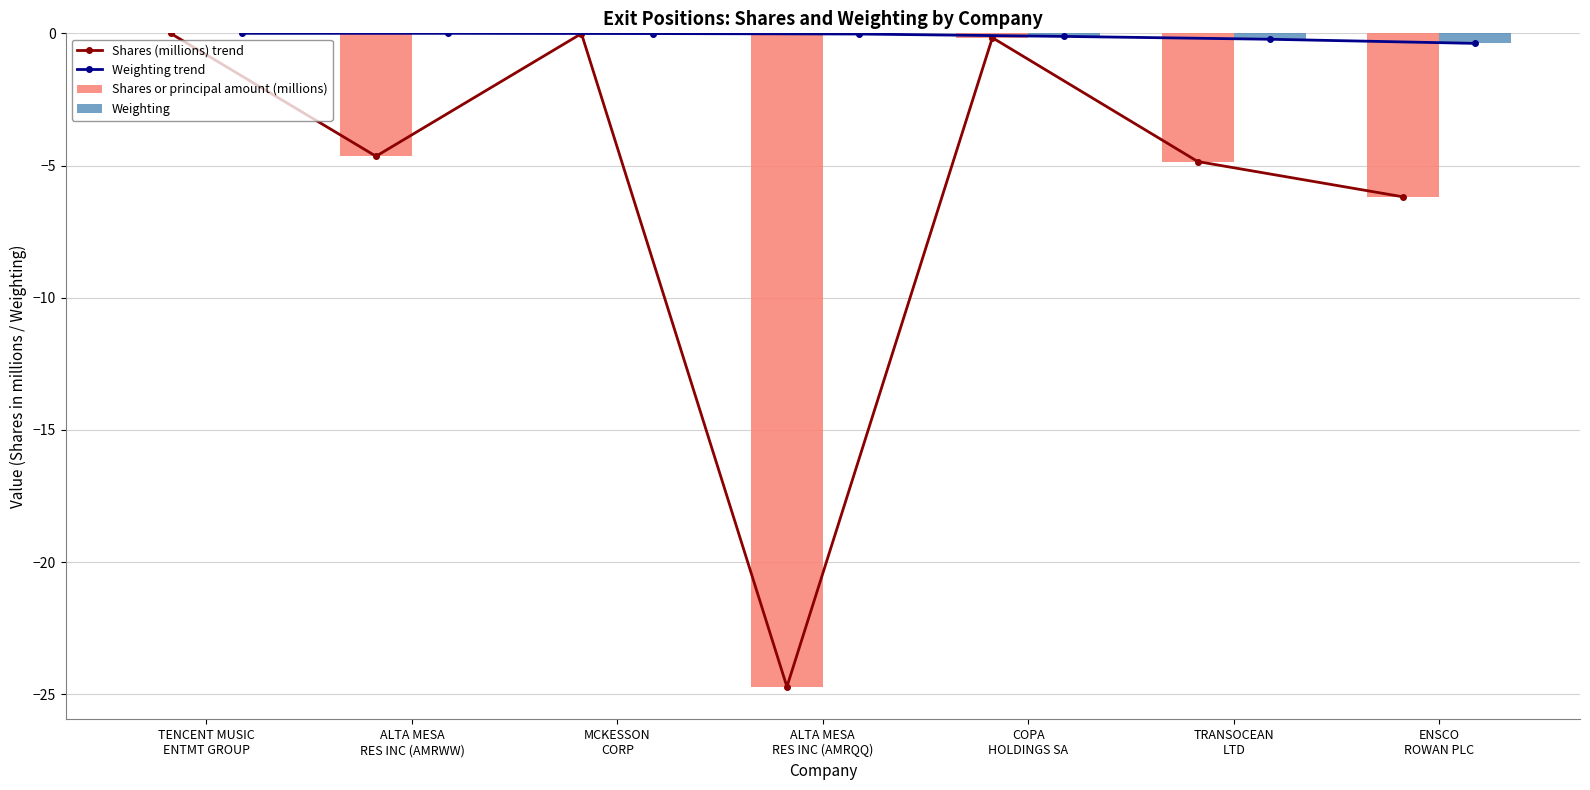

Are the bars horizontal?

No